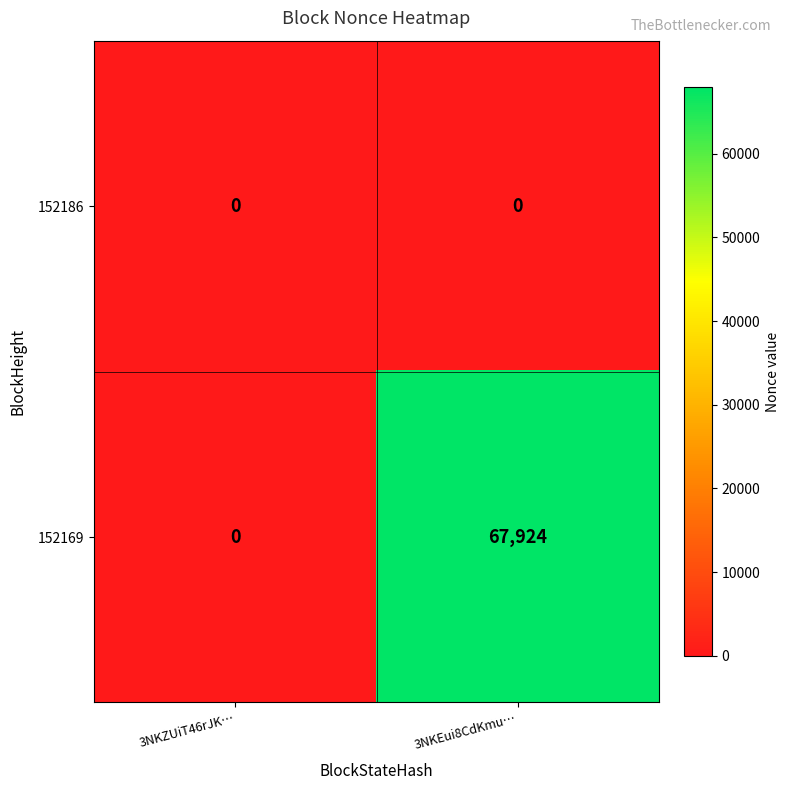

Is it true that 152169 equals 67924 at 3NKEui8CdKmu…?

True